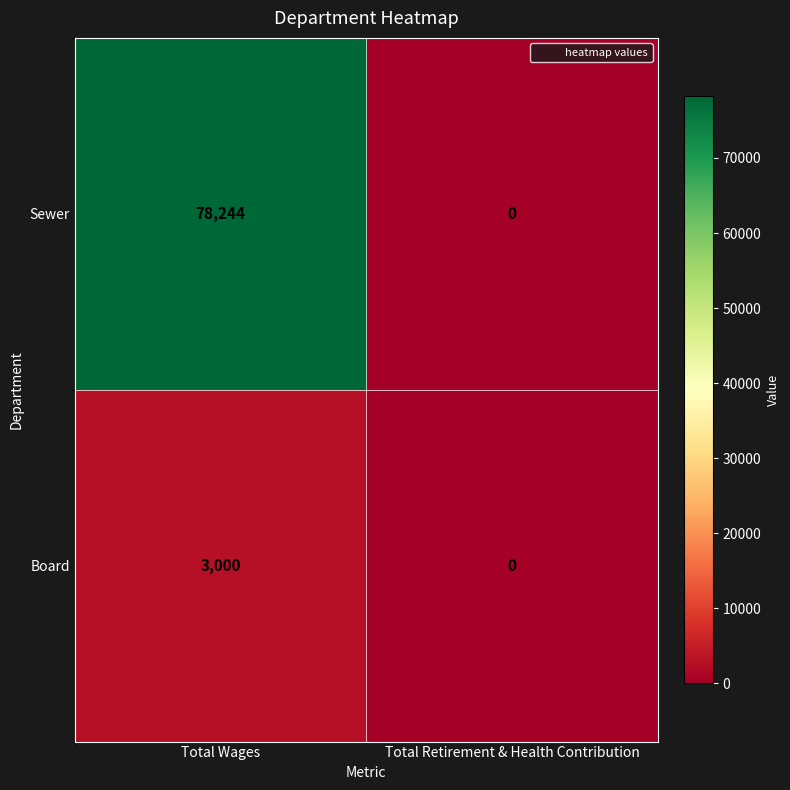

What is the sum of the Board values at Total Retirement & Health Contribution and Total Wages?

3000